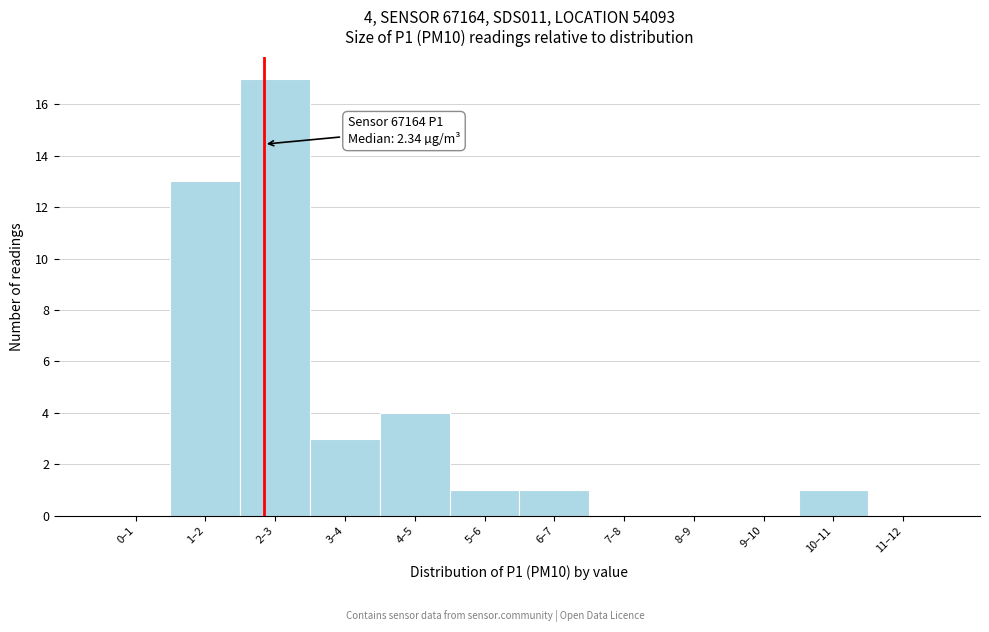

Reading left to right, extract all data points from this chart.

0–1=0	1–2=13	2–3=17	3–4=3	4–5=4	5–6=1	6–7=1	7–8=0	8–9=0	9–10=0	10–11=1	11–12=0